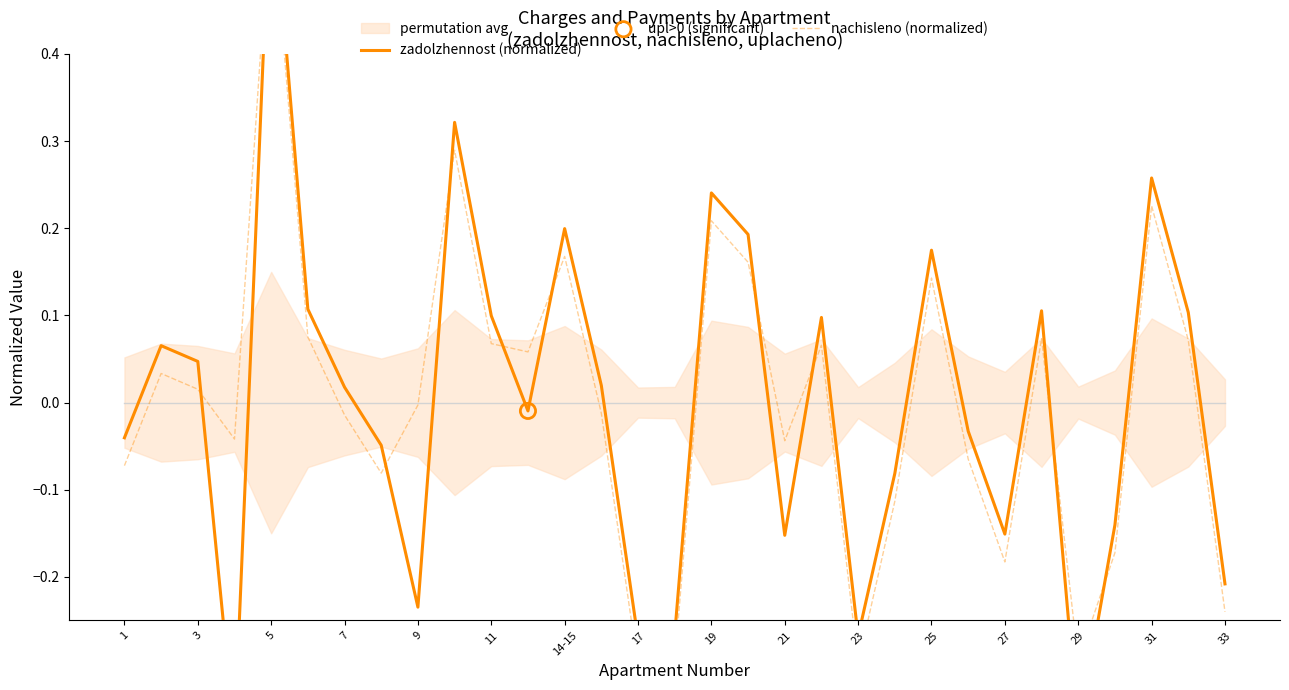

What is the total value across all series at 3?

0.1